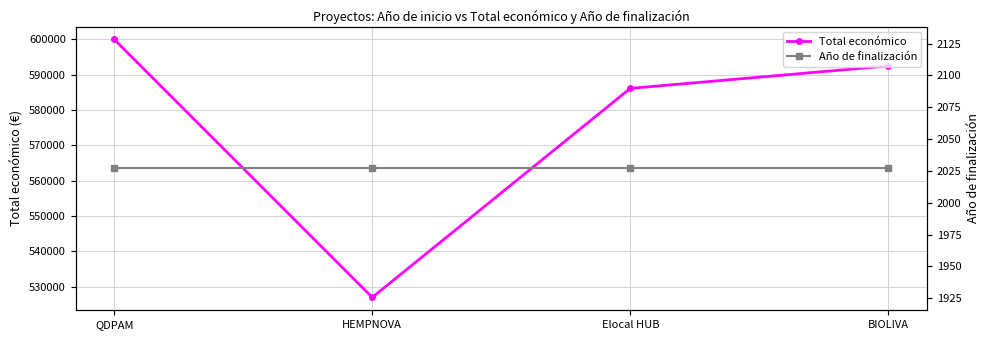

Rank the categories by Año de finalización value from lowest to highest.

QDPAM, HEMPNOVA, Elocal HUB, BIOLIVA